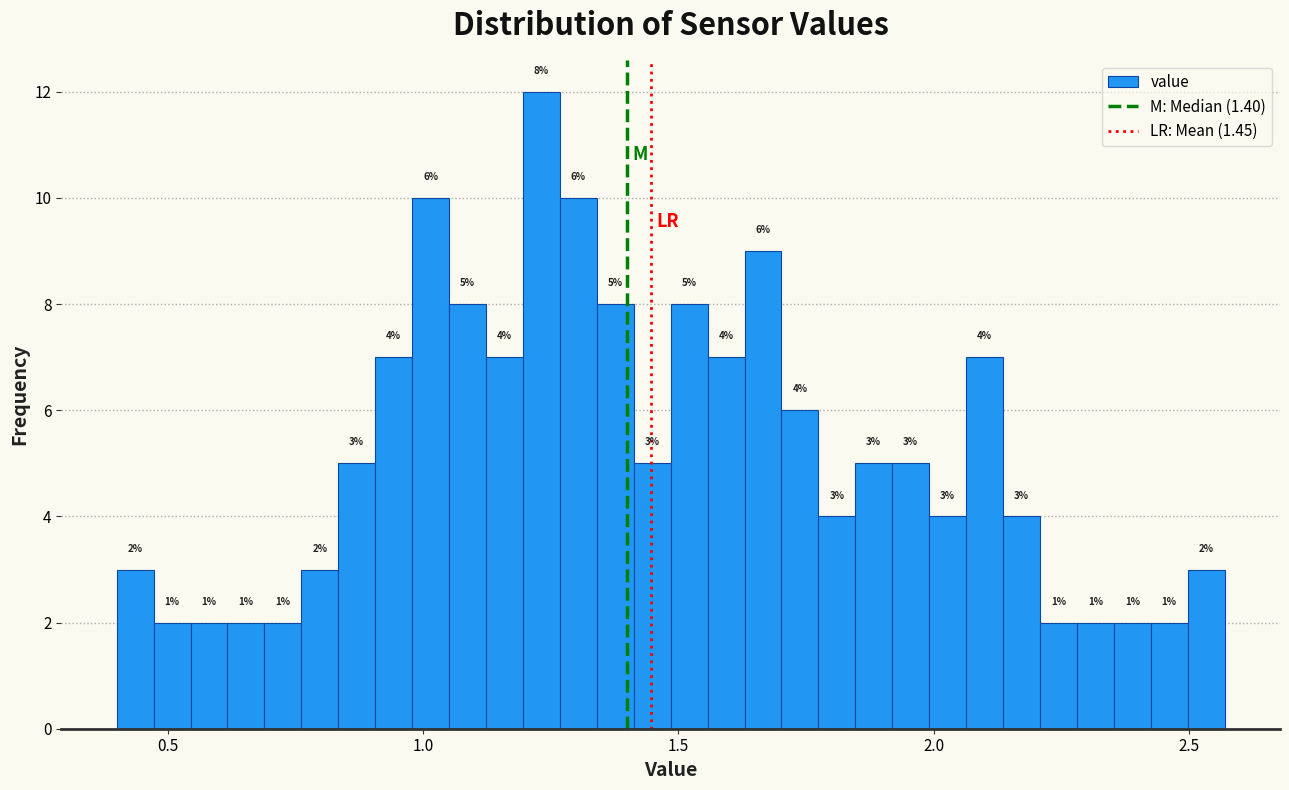

Around what value on the x-axis is the tallest bar? Give the approximate position of its centre, as read against the axis.

1.25